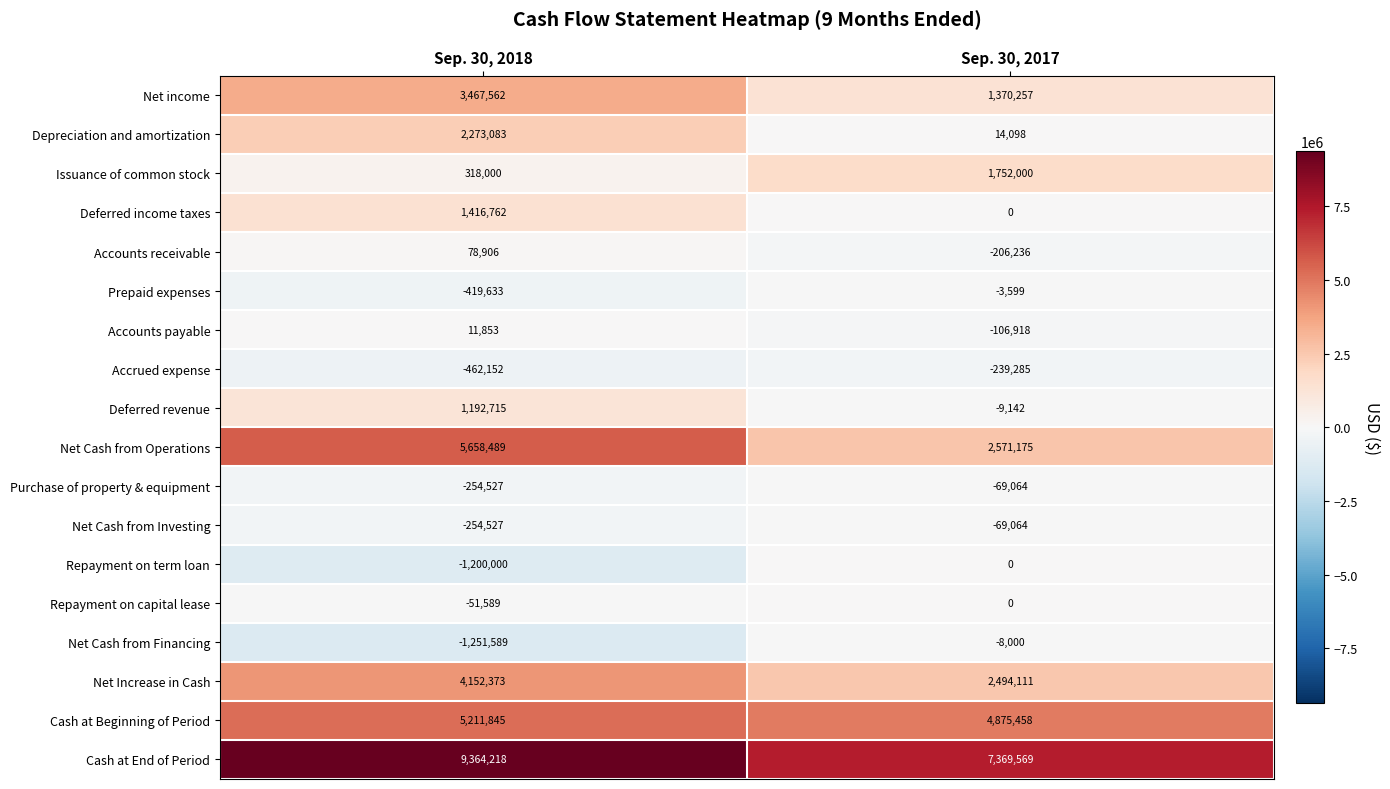

The Deferred income taxes series shows 0 at Sep. 30, 2017. True or false?

True